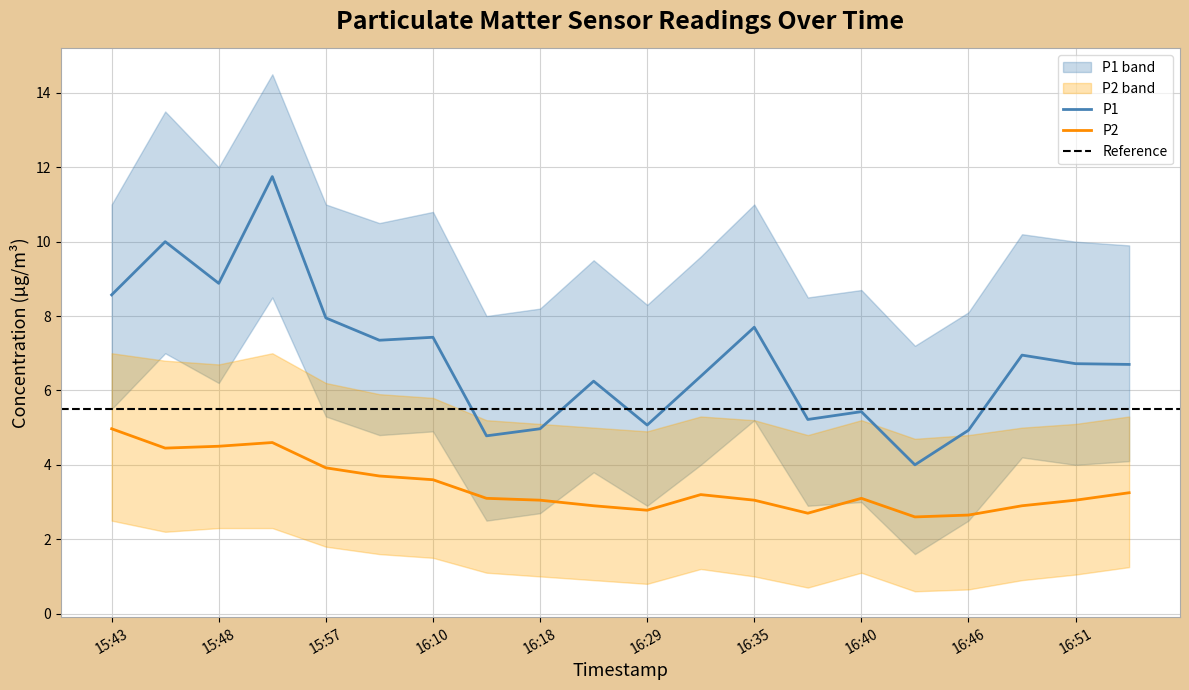

What is the maximum value for P2_lower?

2.5